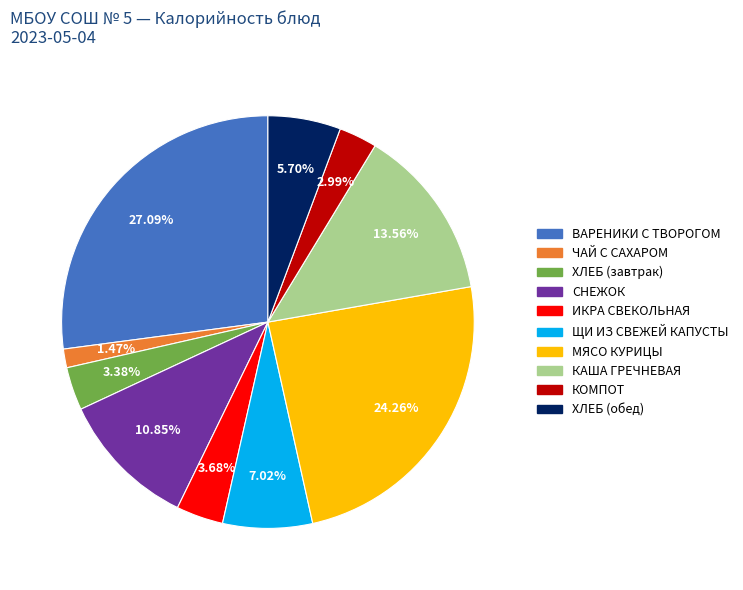

Is there any slice that represents more than half of the pie?

No